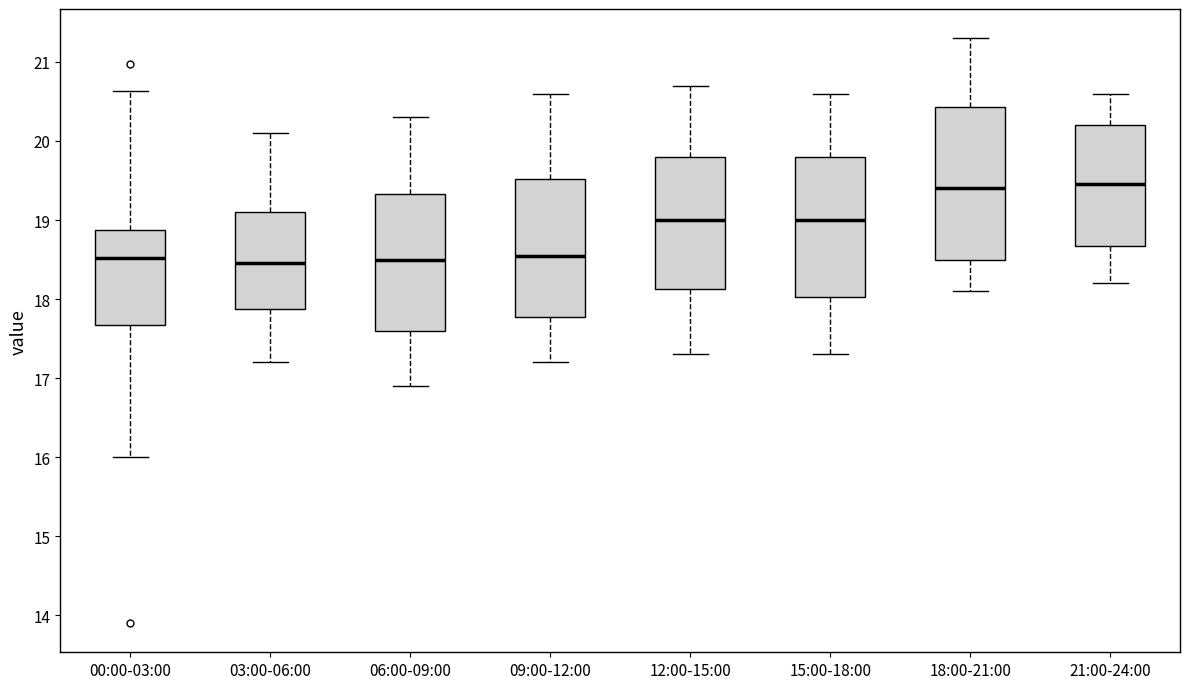

Comparing the boxes themselves (not the whiskers), which one is the tallest?

18:00-21:00